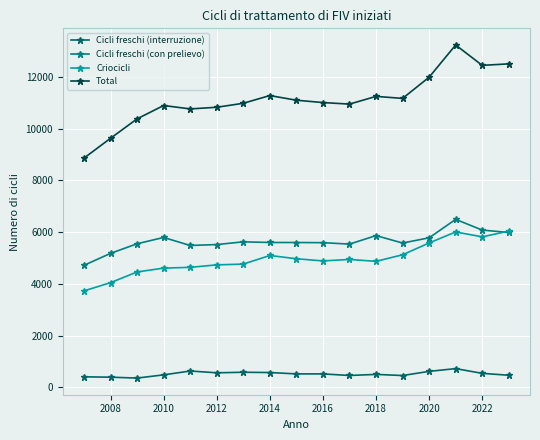

Which series has the largest total across all categories?

Total